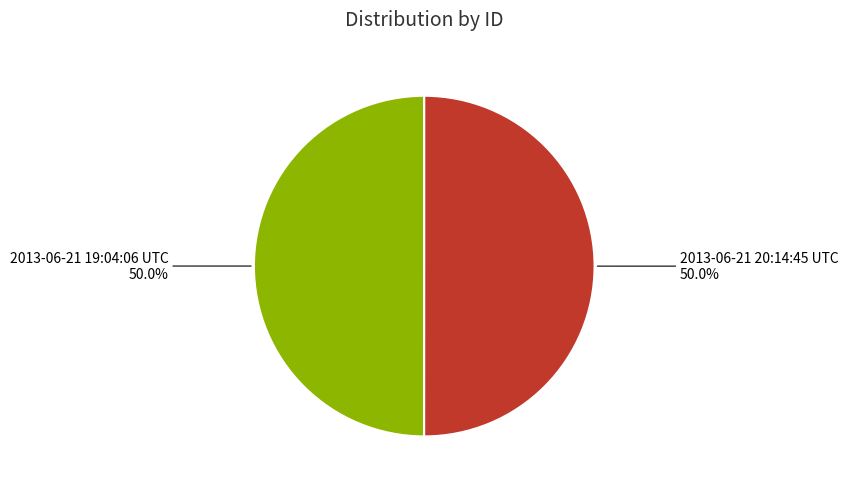

Combined, do 2013-06-21 20:14:45 UTC and 2013-06-21 19:04:06 UTC account for over 50%?

Yes